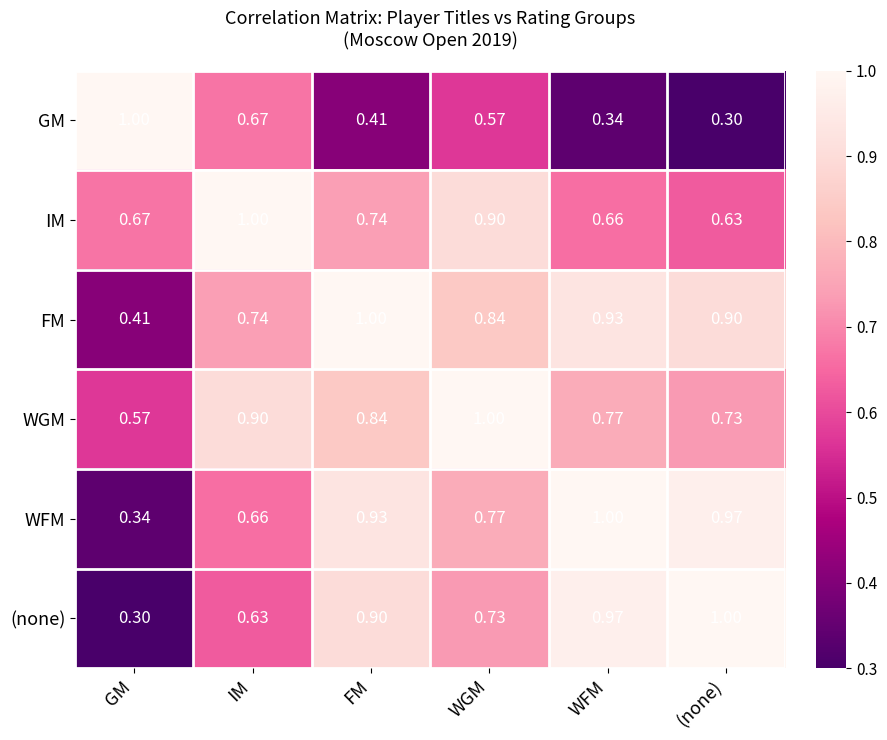

At which label does GM reach its peak?

GM